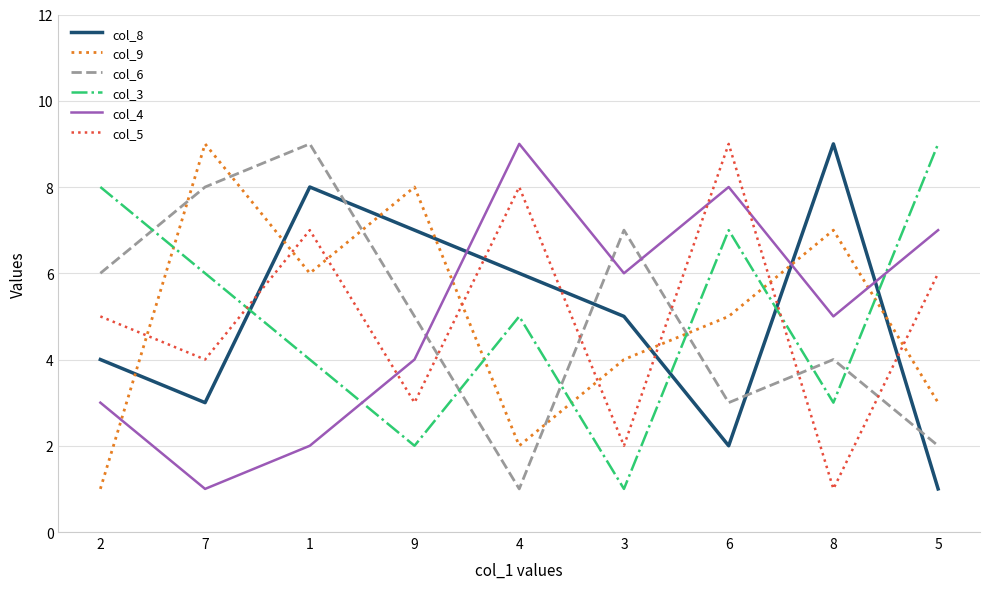

What is the difference between the second highest and second lowest values in the col_6 series?

6